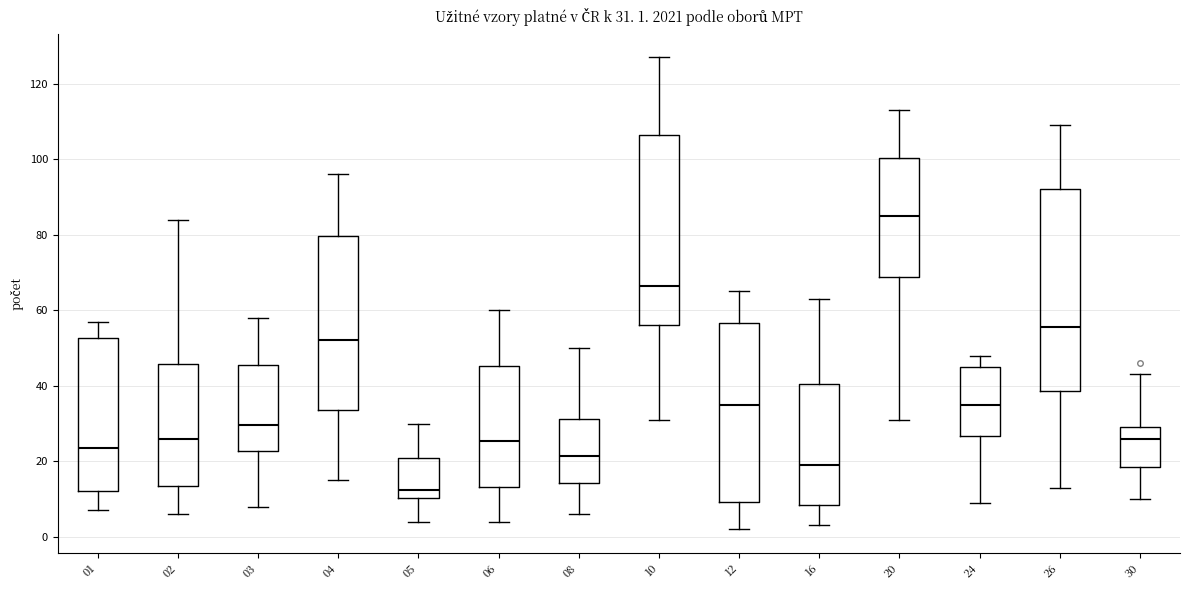

Which box has the lowest median line?

05